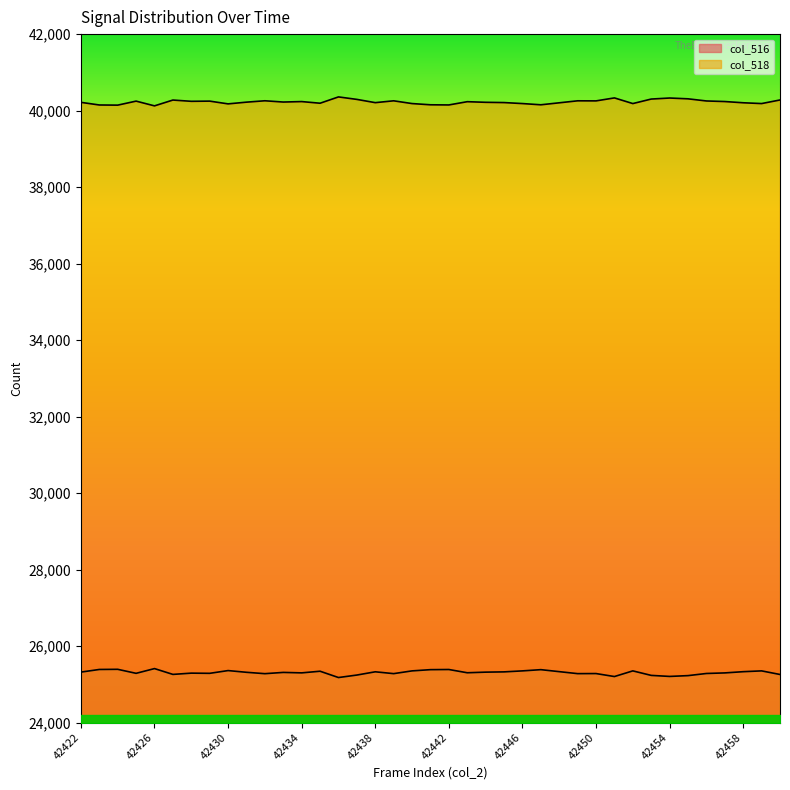

Reading left to right, transcribe all the data shown in this chart.

col_516: 25319	25388	25392	25287	25411	25259	25292	25287	25359	25314	25278	25311	25299	25342	25177	25242	25327	25279	25351	25383	25387	25302	25318	25325	25351	25383	25331	25279	25281	25203	25351	25233	25206	25227	25283	25298	25330	25351	25257
col_518: 40216	40147	40143	40248	40124	40276	40243	40248	40176	40221	40257	40224	40236	40193	40358	40293	40208	40256	40184	40152	40148	40233	40217	40210	40184	40152	40204	40256	40254	40332	40184	40302	40329	40308	40252	40237	40205	40184	40278